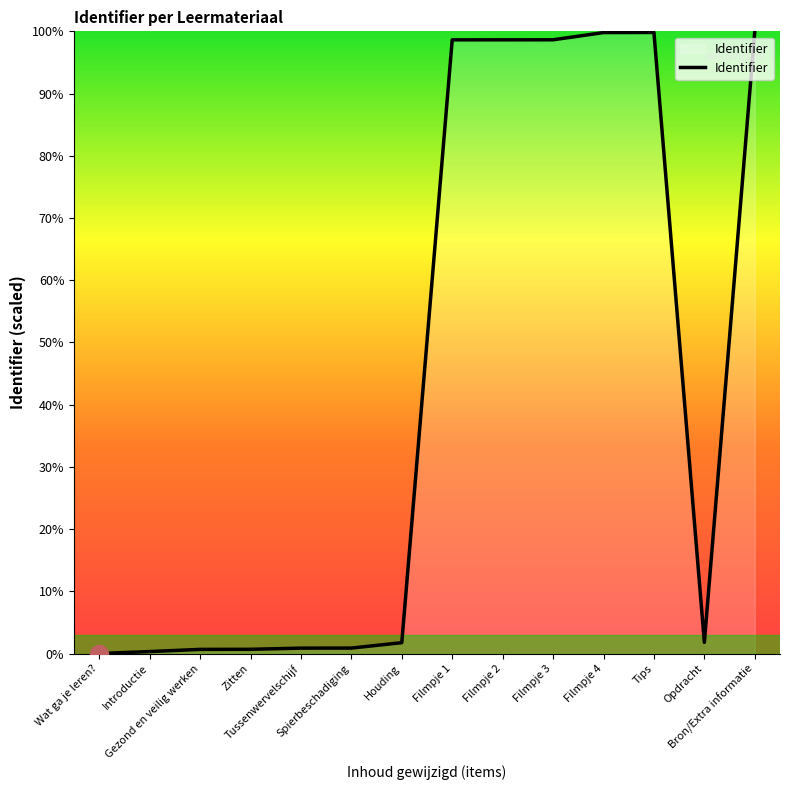

What is the greatest value displayed?

100.0